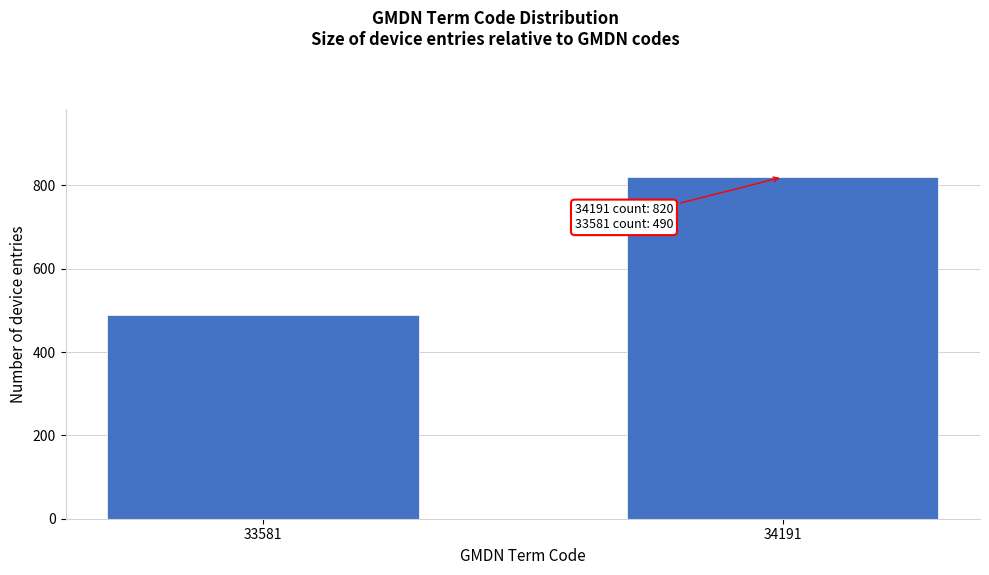

Reading left to right, extract all data points from this chart.

490	820